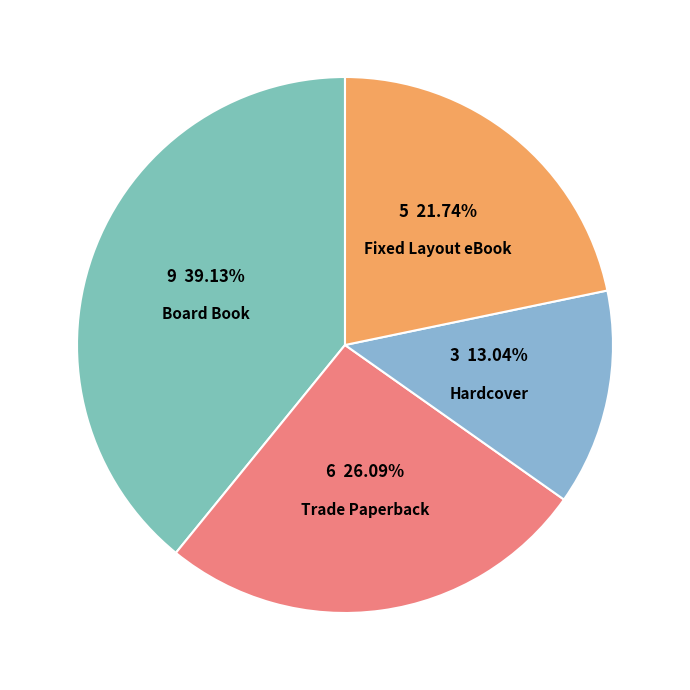

Is Hardcover the majority of the pie?

No